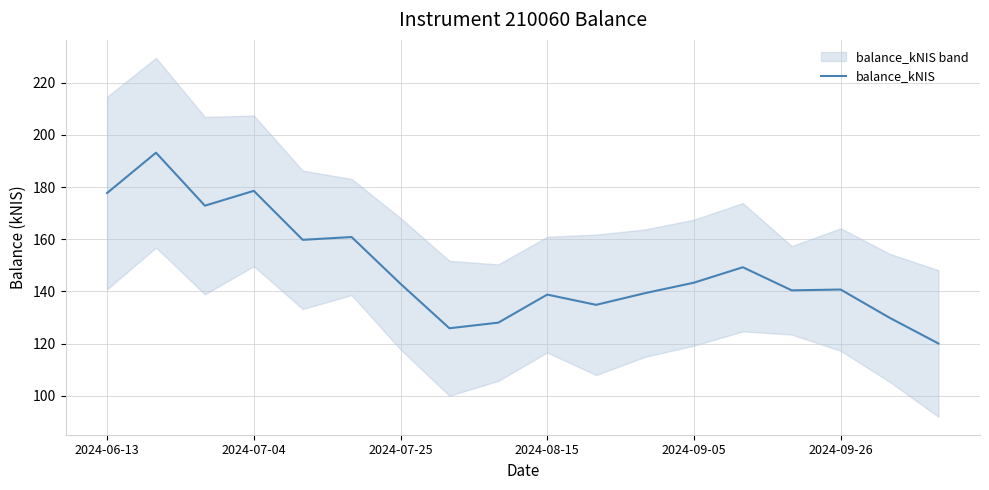

True or false: balance_kNIS has a value of 177.7 at 2024-06-13.

True